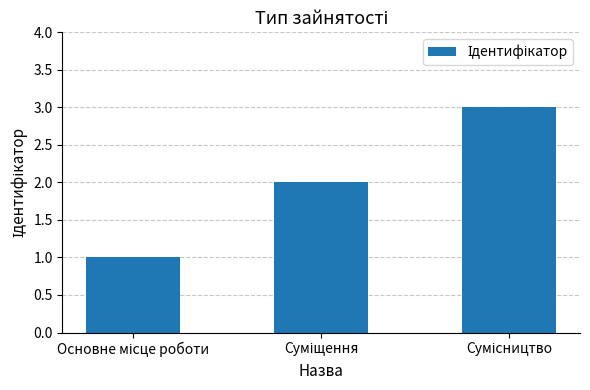

What is the greatest value displayed?

3